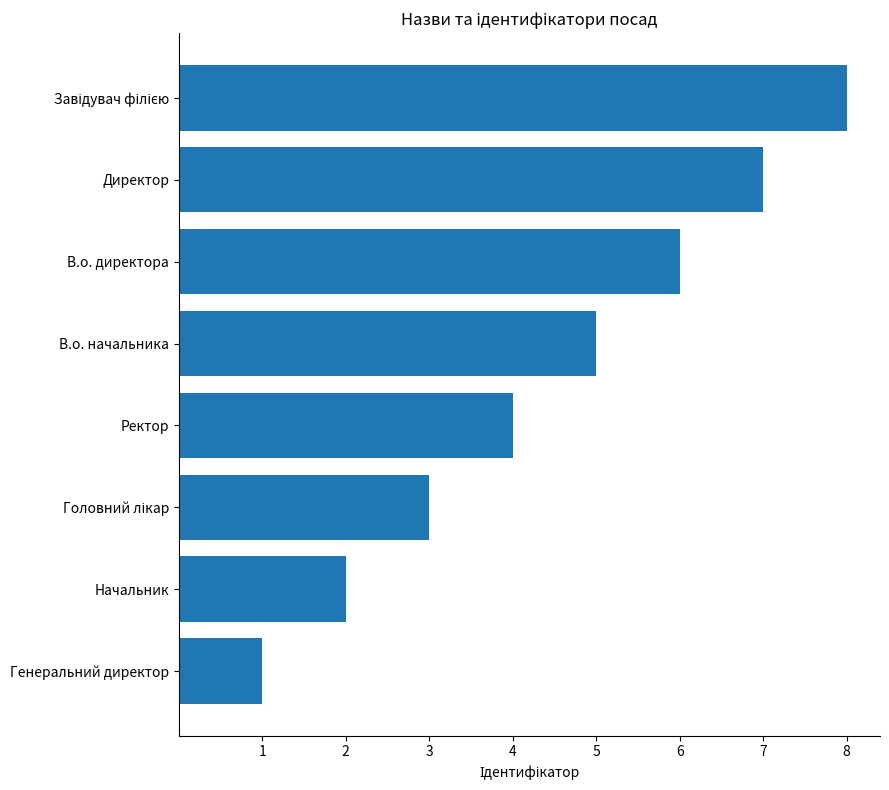

What is the greatest value displayed?

8